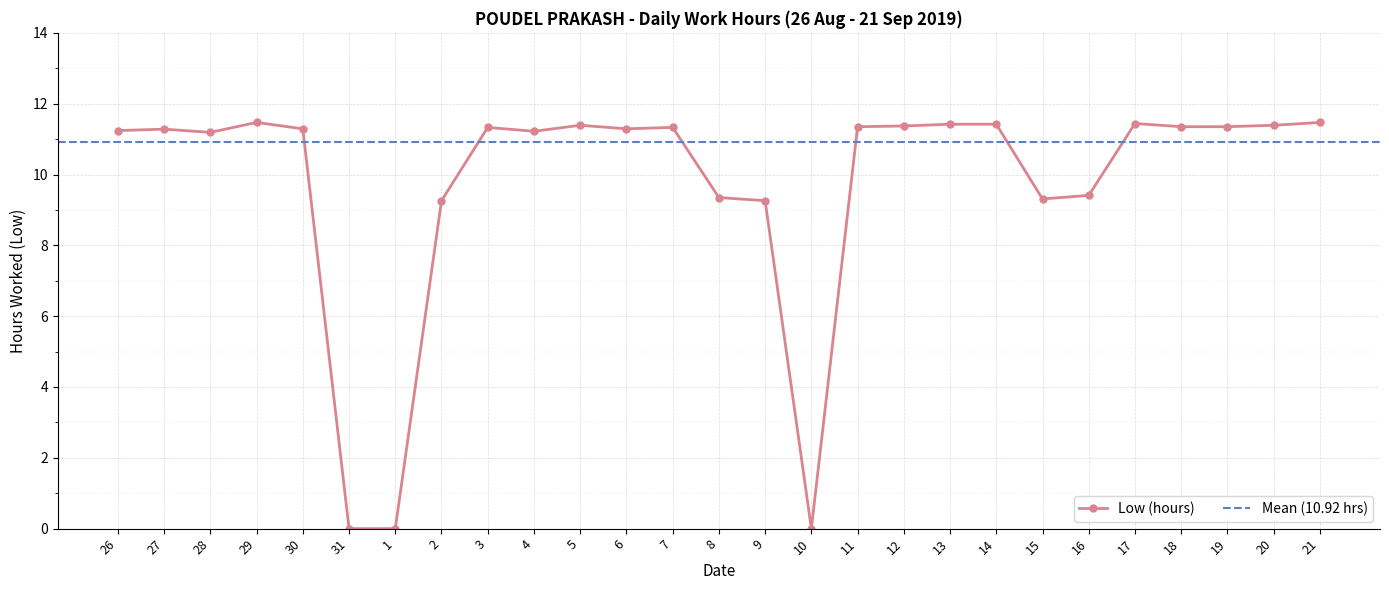

Reading left to right, transcribe all the data shown in this chart.

26=11.2	27=11.3	28=11.2	29=11.5	30=11.3	31=0.0	1=0.0	2=9.3	3=11.3	4=11.2	5=11.4	6=11.3	7=11.3	8=9.3	9=9.3	10=0.0	11=11.3	12=11.4	13=11.4	14=11.4	15=9.3	16=9.4	17=11.4	18=11.3	19=11.3	20=11.4	21=11.5